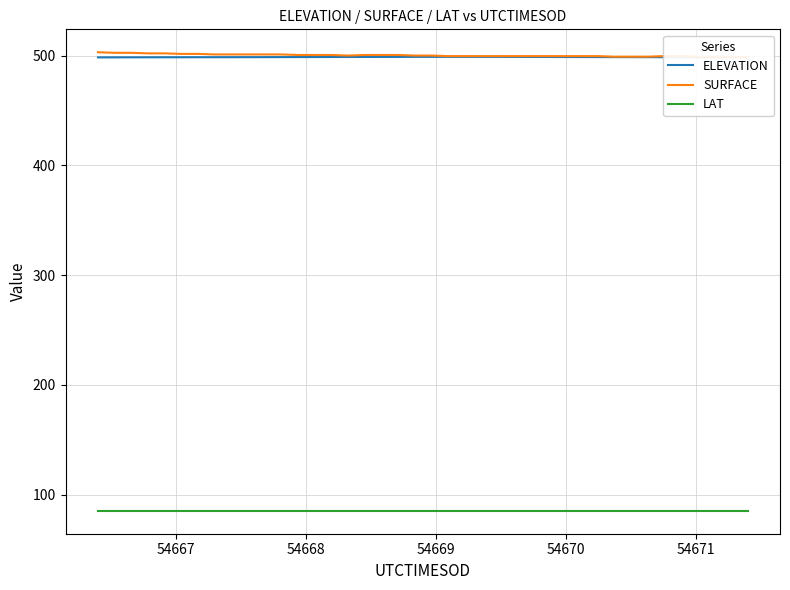

True or false: LAT and ELEVATION cross at least once.

False